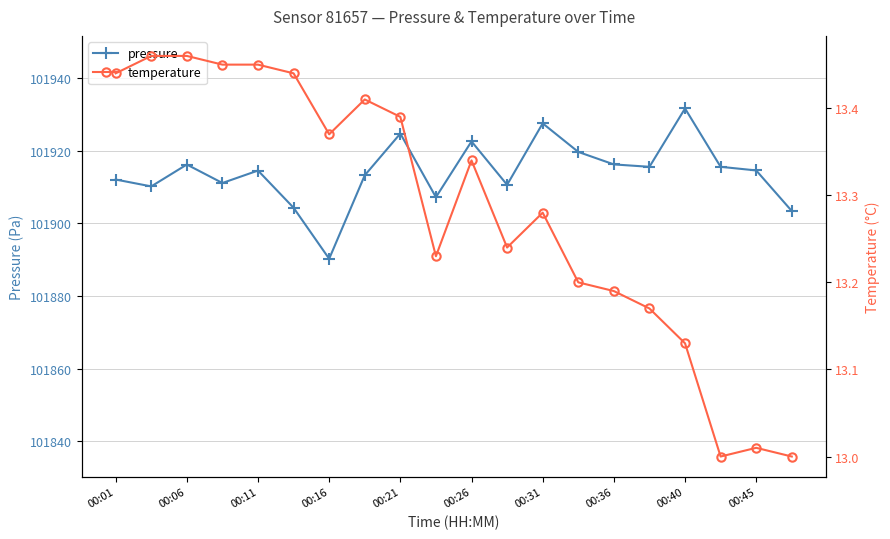

Does the chart have visible grid lines?

Yes